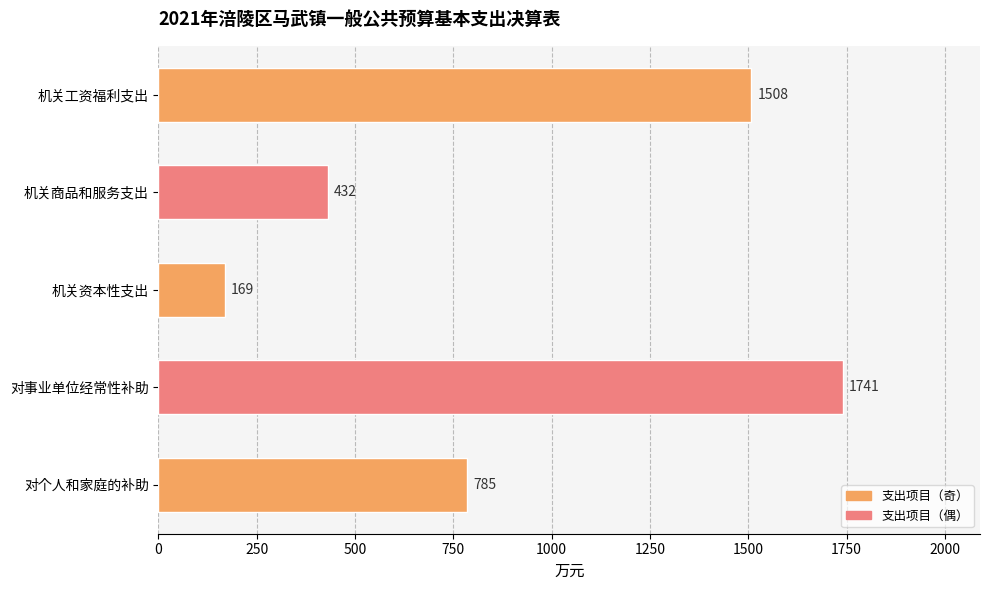

The value at 机关商品和服务支出 is 227. True or false?

False